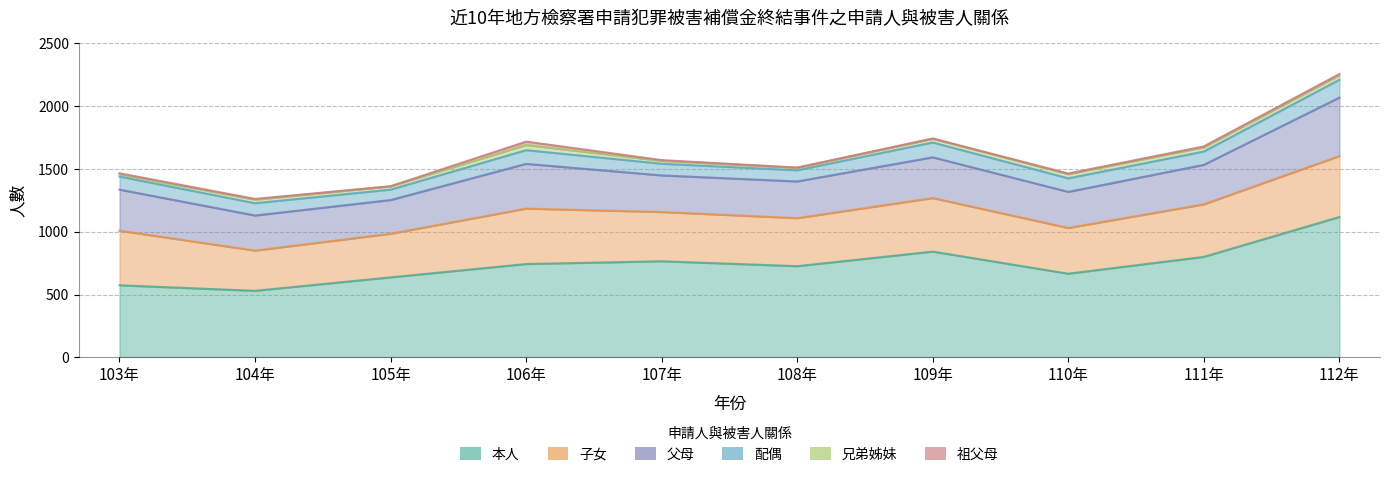

Which series has the widest spread of values?

本人